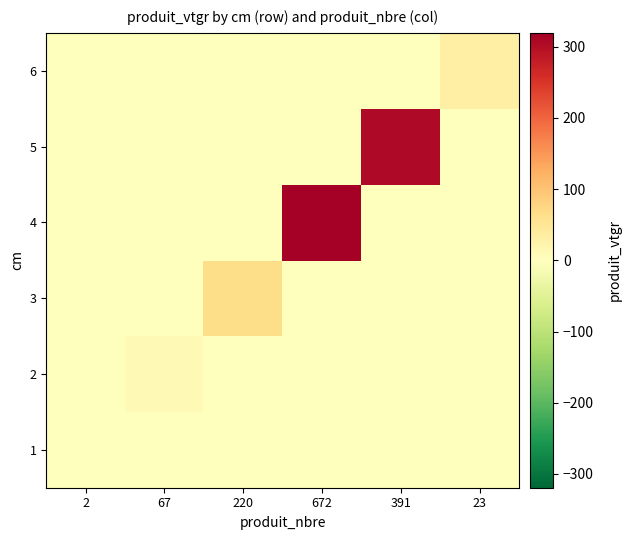

At how many categories does at least one series exceed 170?

2